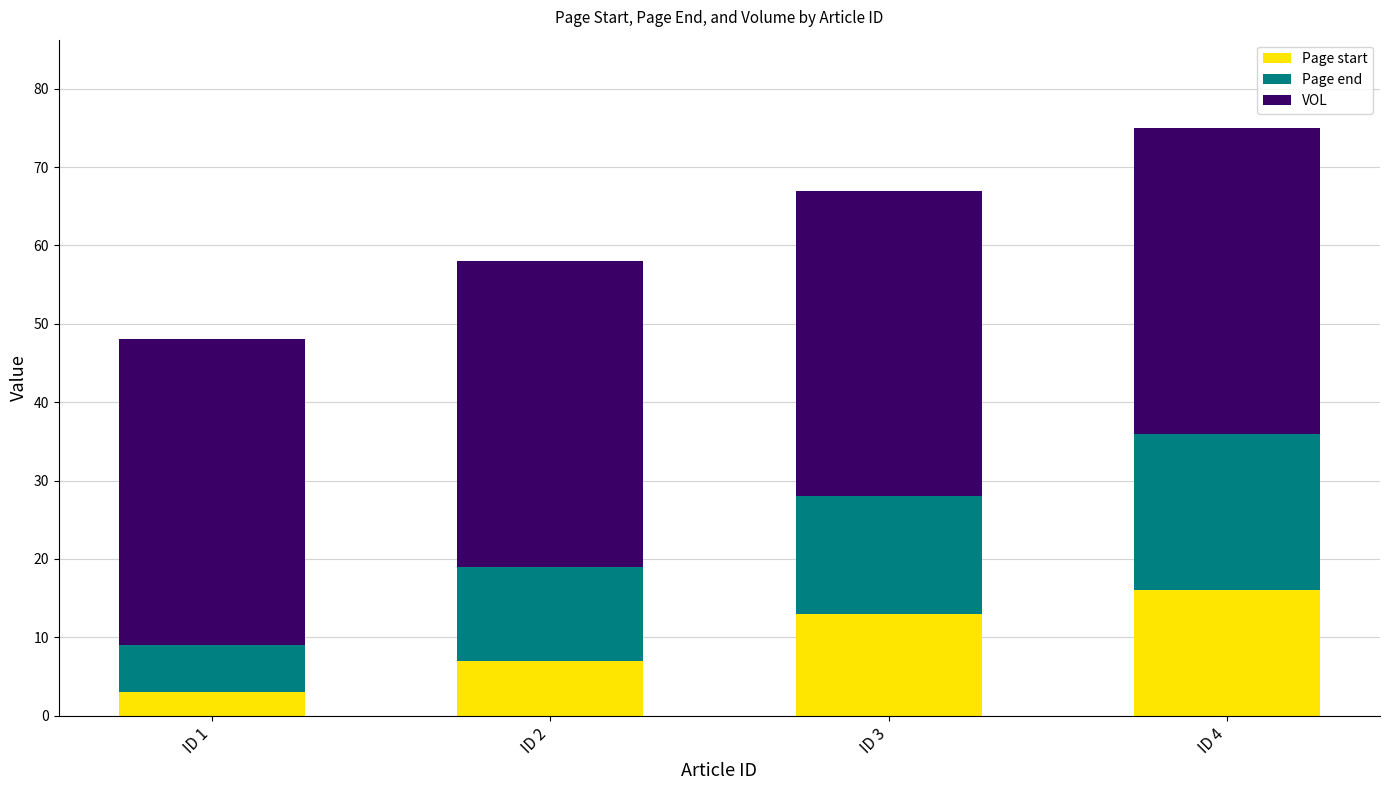

At which label is Page start closest to 9?

ID 2